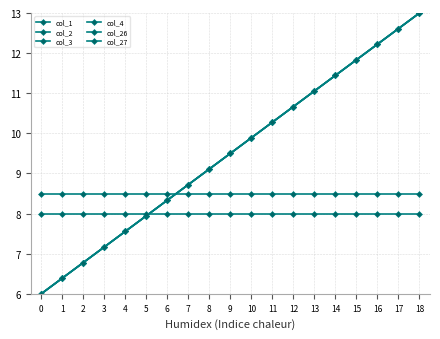

At how many categories does at least one series exceed 9?

11